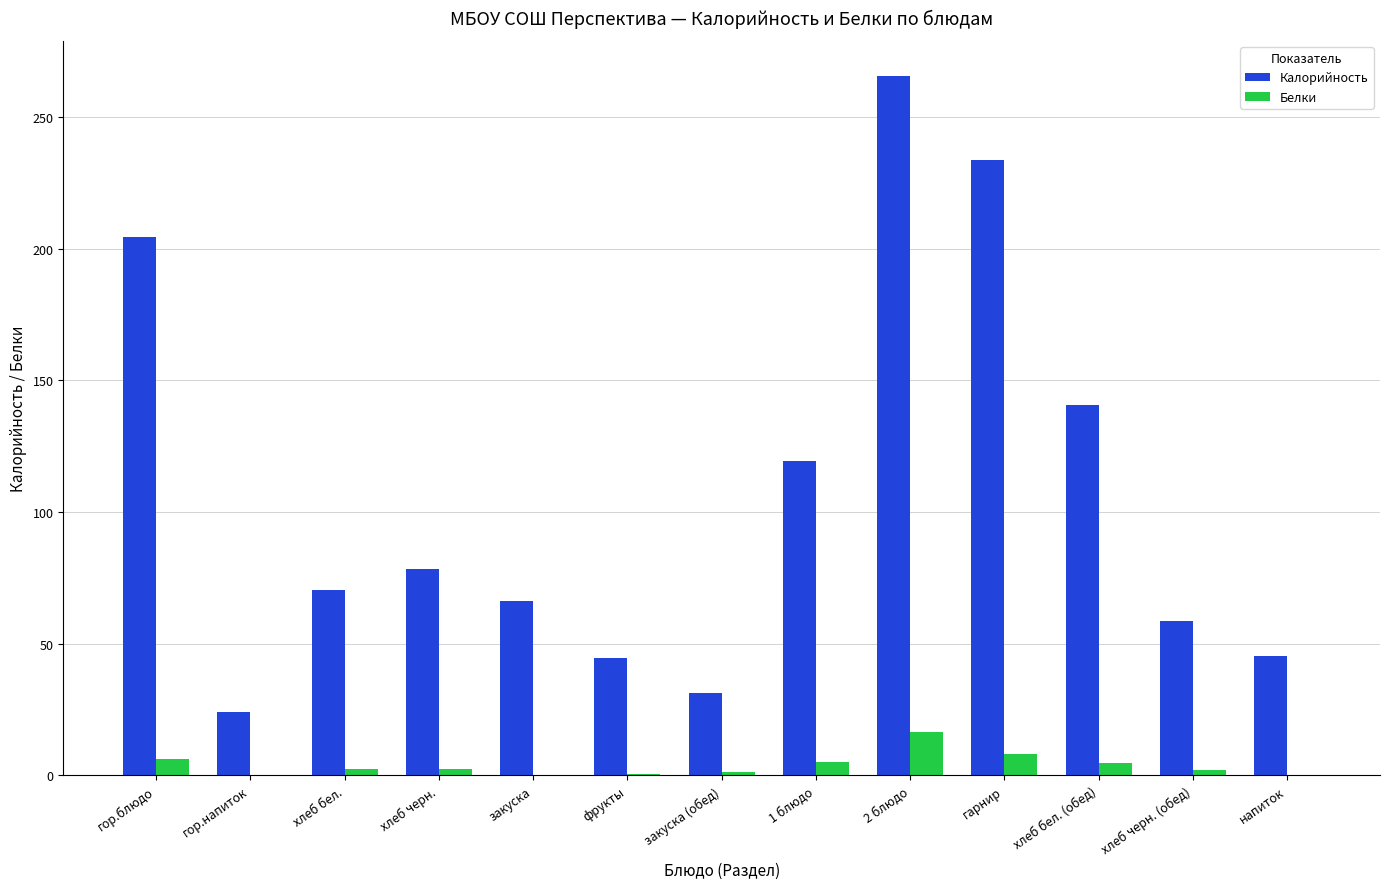

Which series changed the most between закуска and гарнир?

Калорийность